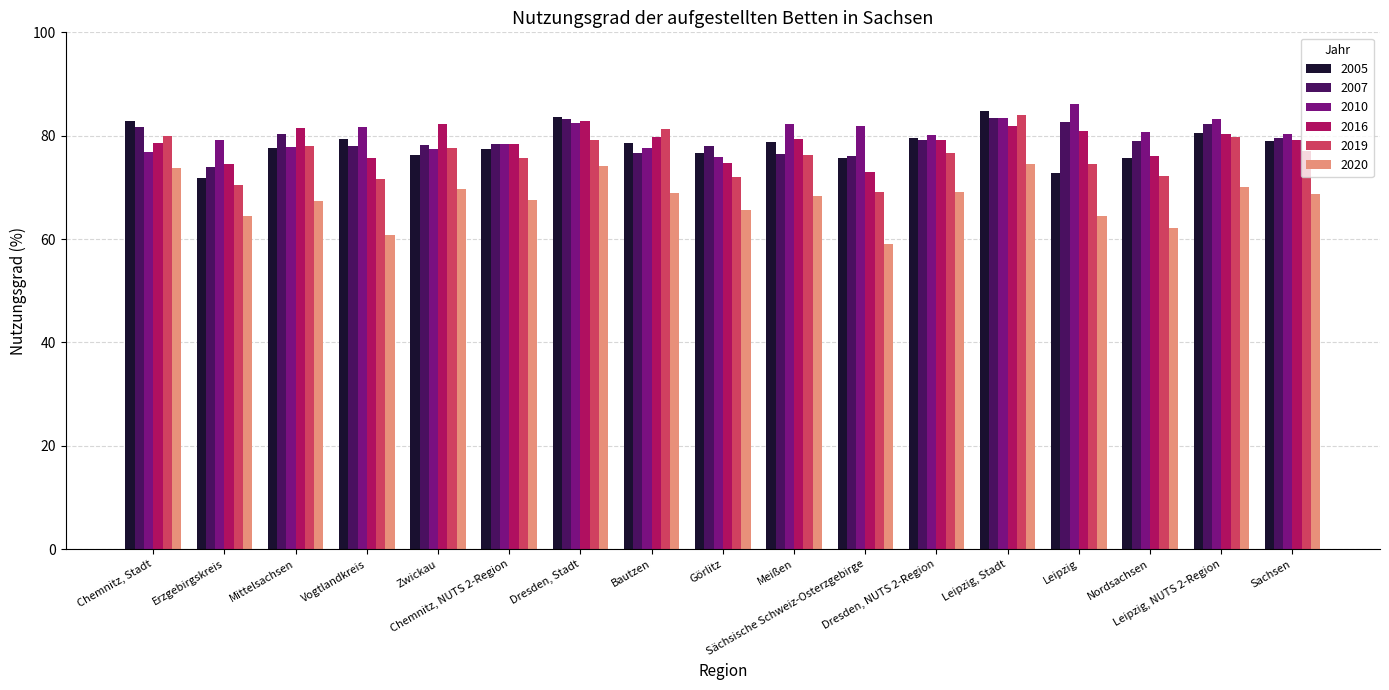

At how many categories does at least one series exceed 84?

2